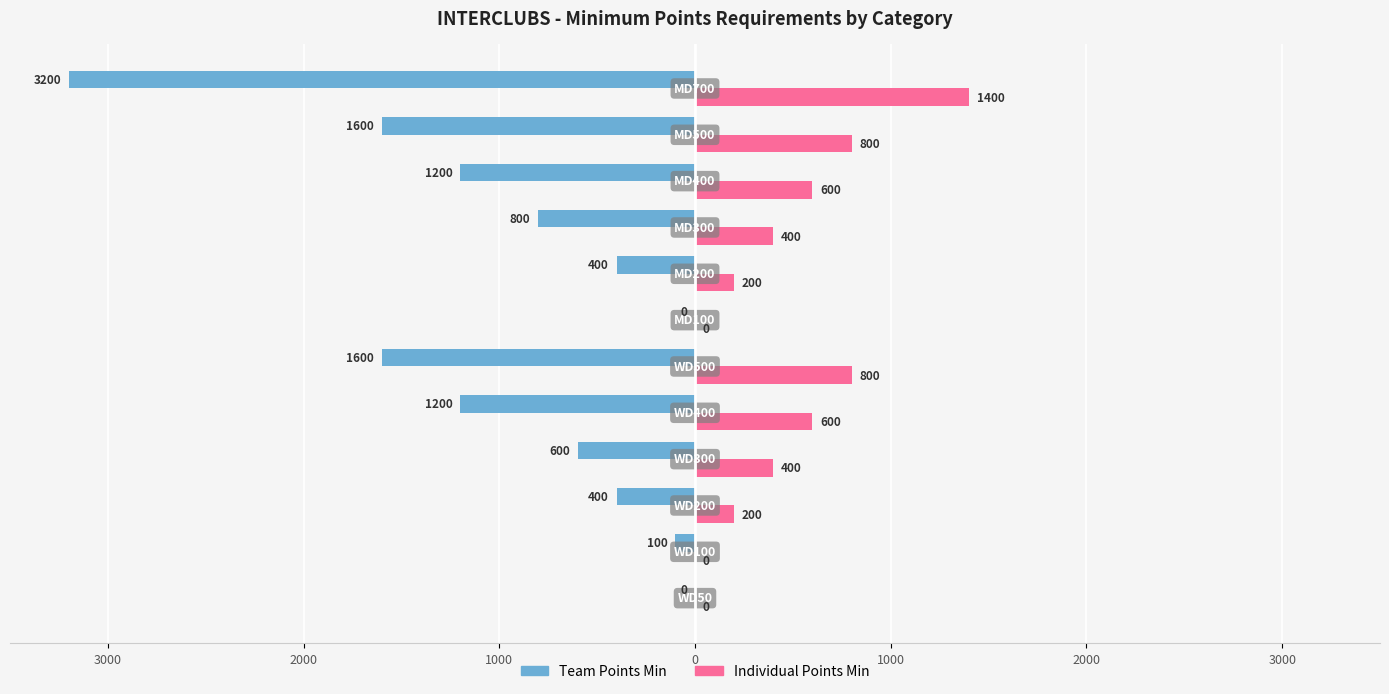

What are all the series names shown in the legend?

Team Points Min, Individual Points Min